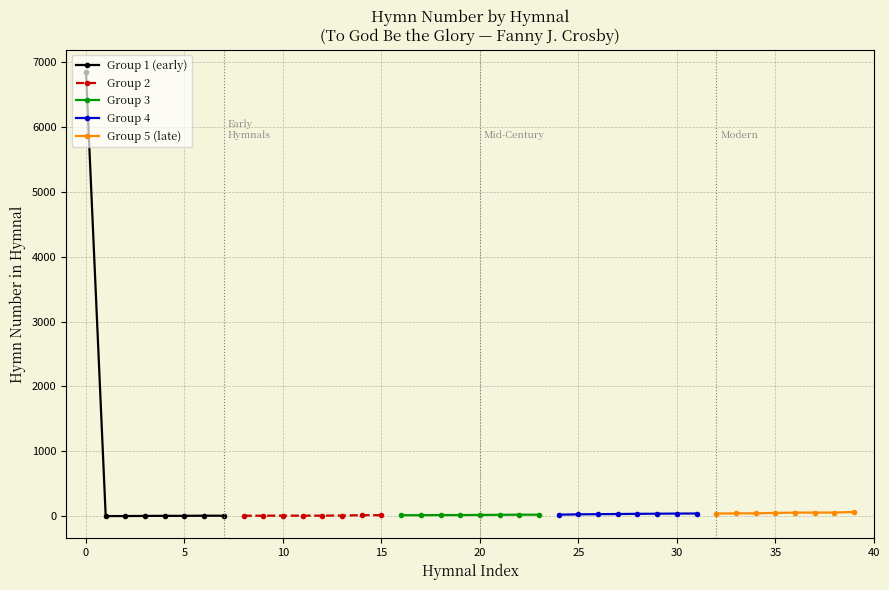

Which series has the largest range (max minus min)?

Group 1 (early)